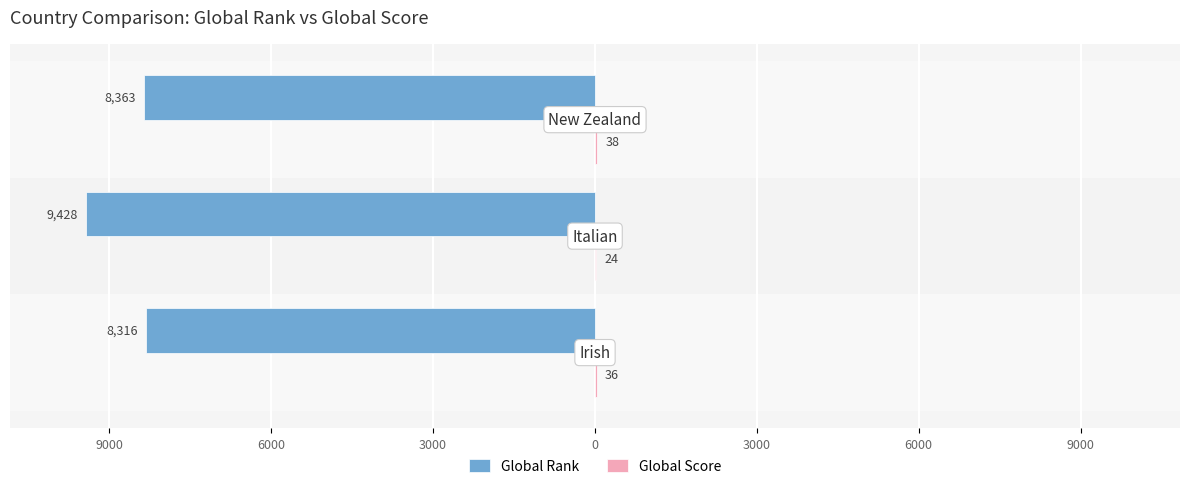

What are all the series names shown in the legend?

Global Rank, Global Score